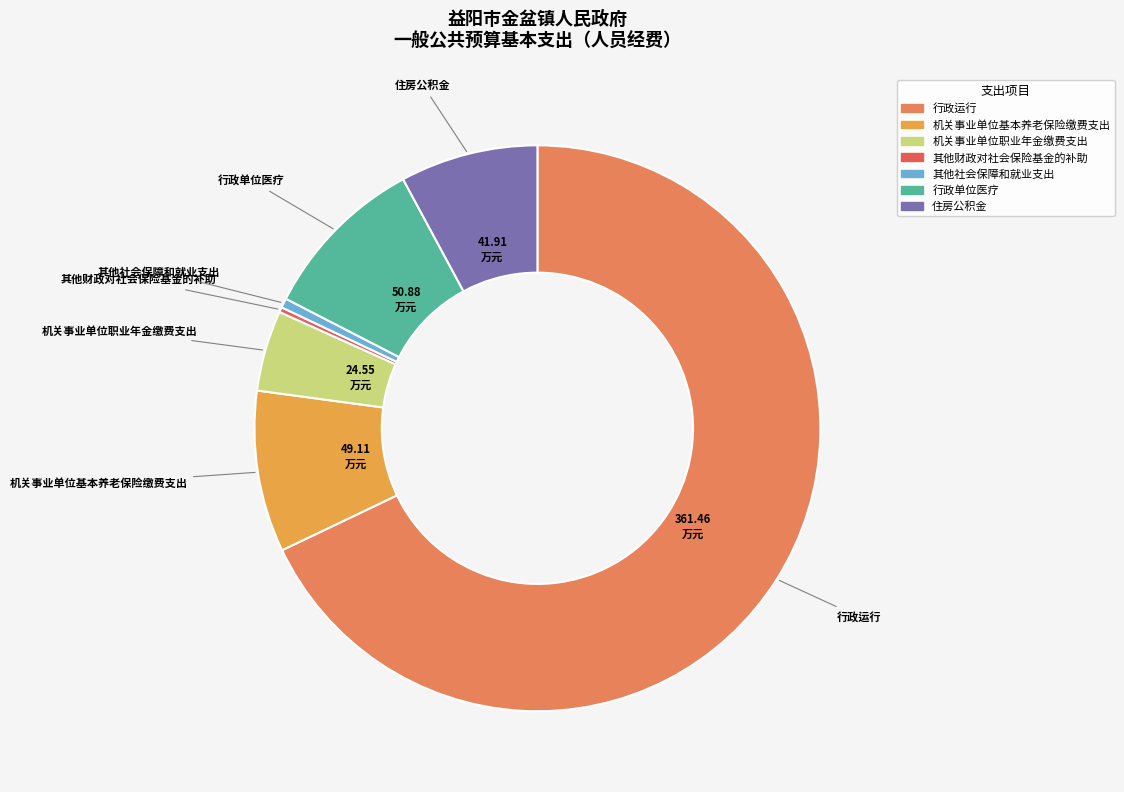

How many slices are in this pie chart?

7